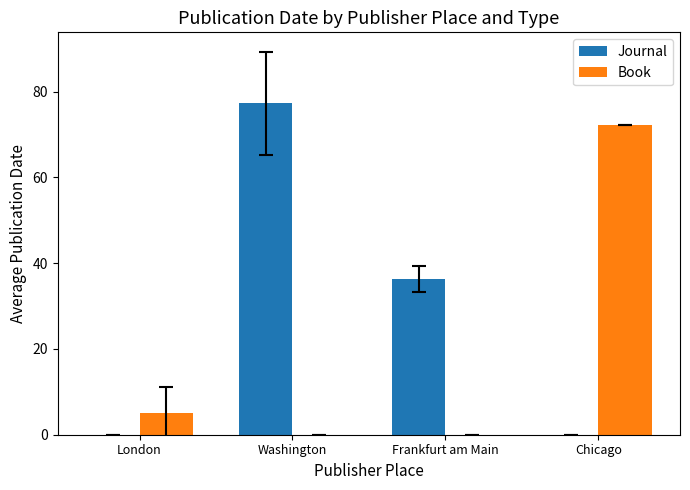

Does the chart contain stacked bars?

No